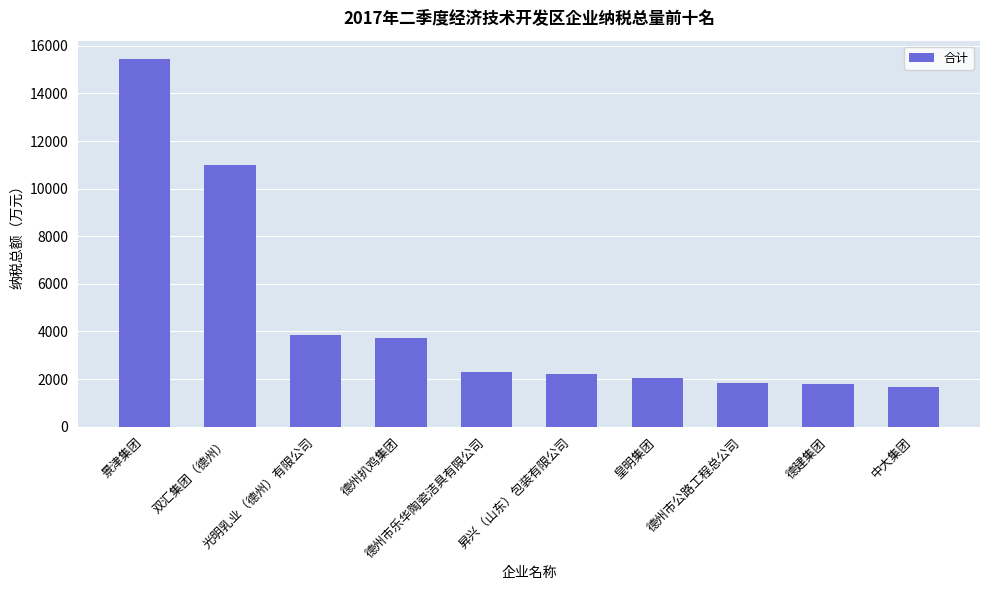

What is the label of the 6th bar from the right?

德州市乐华陶瓷洁具有限公司